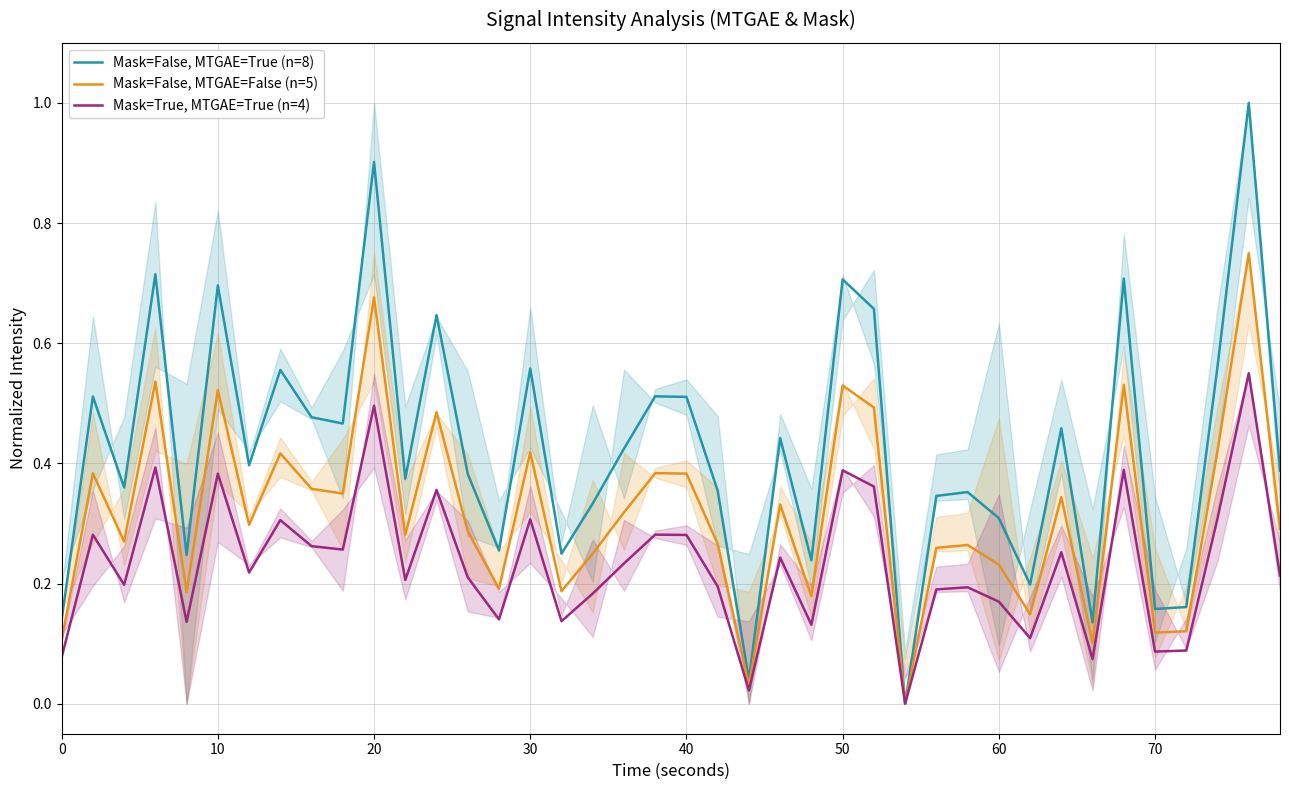

Which series has the largest range (max minus min)?

Mask=False, MTGAE=True (n=8)